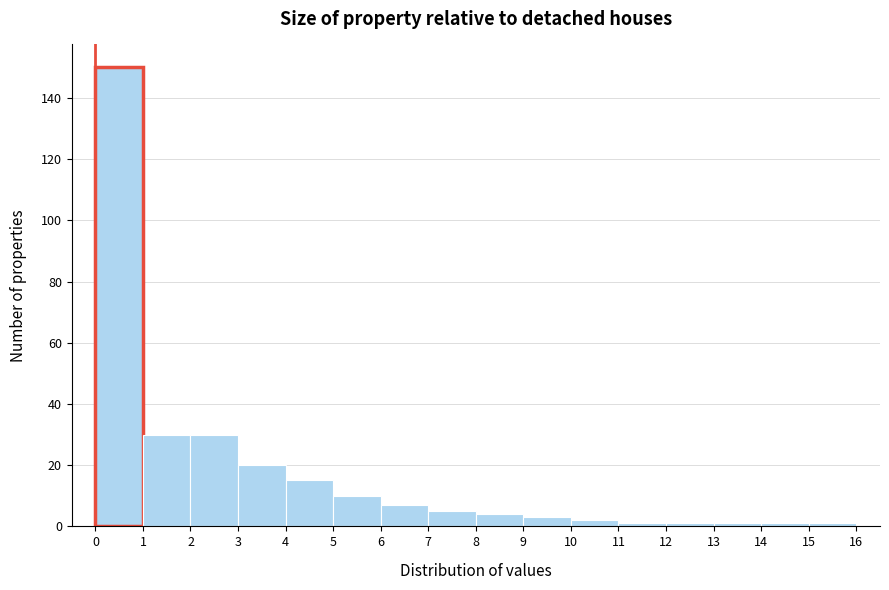

How tall is the bar that spans 2 to 3 on the x-axis? The values are not printed on the chart, so give them approximately, as read against the axis.

30